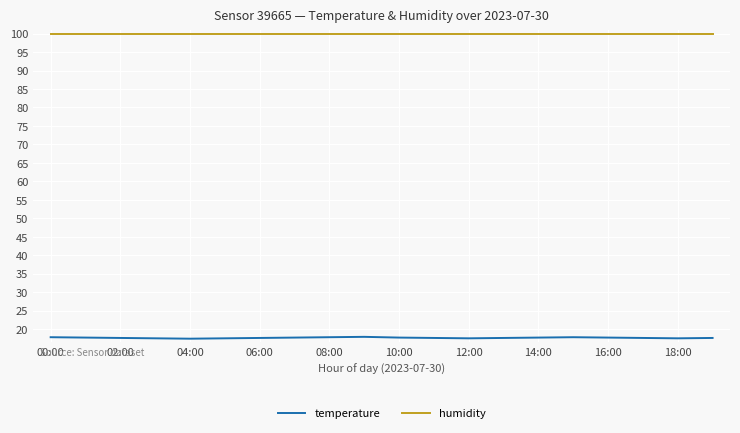

Which series has the widest spread of values?

temperature